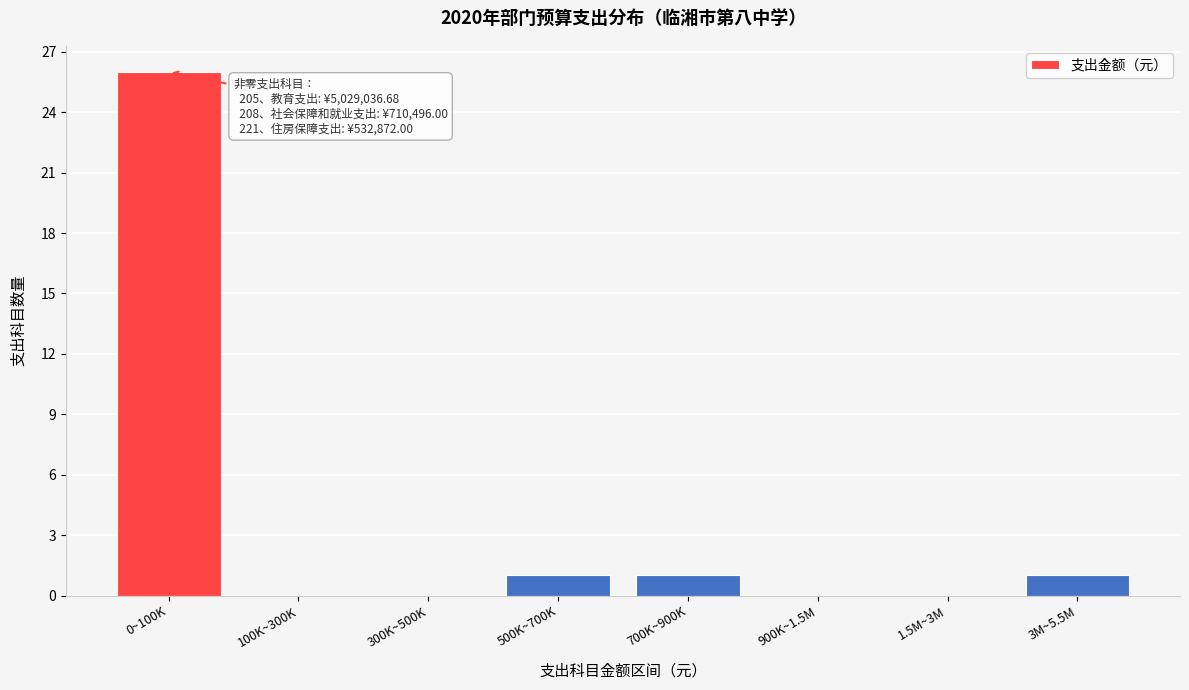

Reading right to left, list all the values displayed in this chart.

3M~5.5M=1	1.5M~3M=0	900K~1.5M=0	700K~900K=1	500K~700K=1	300K~500K=0	100K~300K=0	0~100K=26